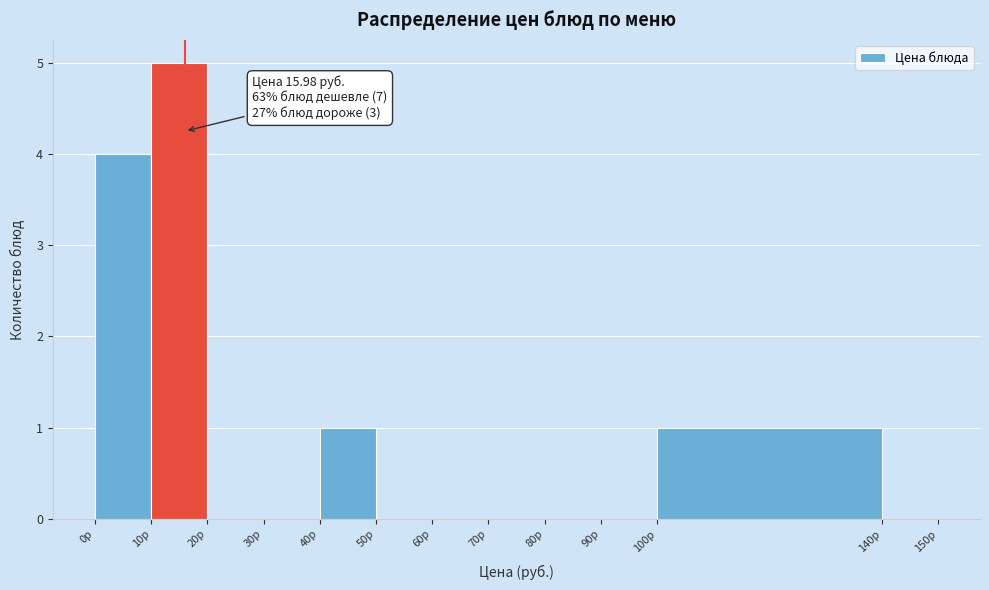

Over which range of the x-axis is the bar tallest?

10 to 20